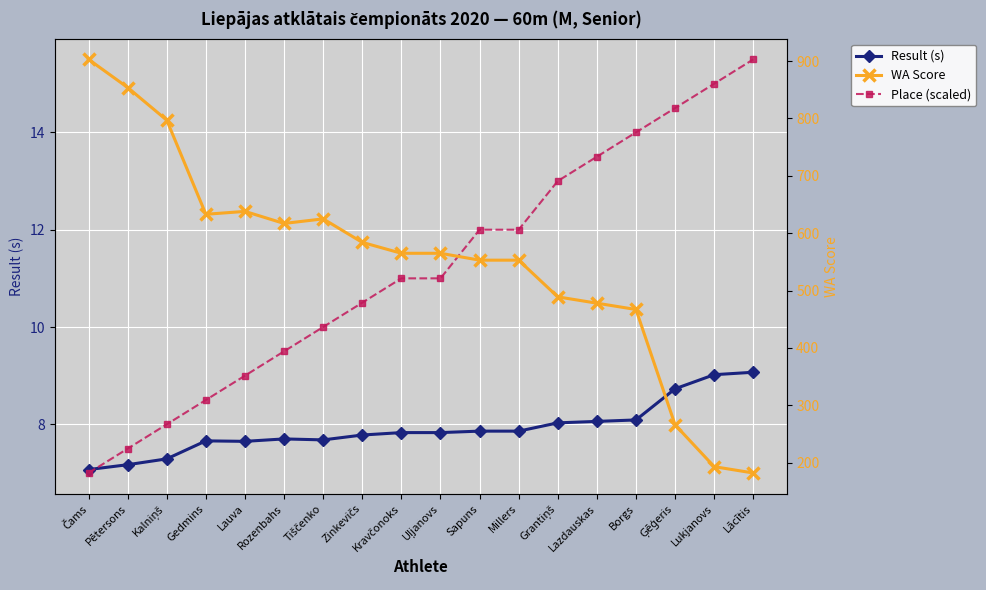

Between Sapuns and Millers, which series saw the biggest shift?

Result (s)